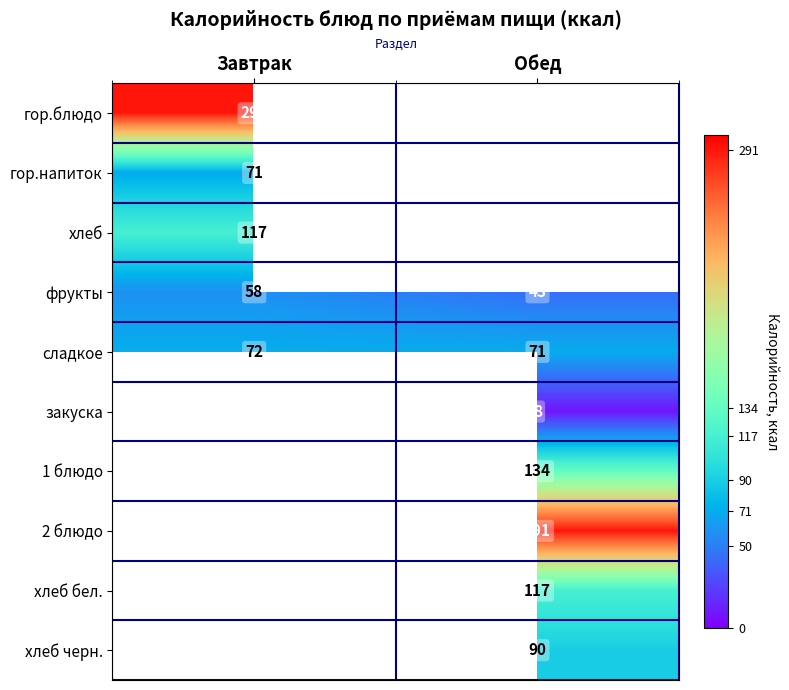

At which label is фрукты closest to 50?

Обед